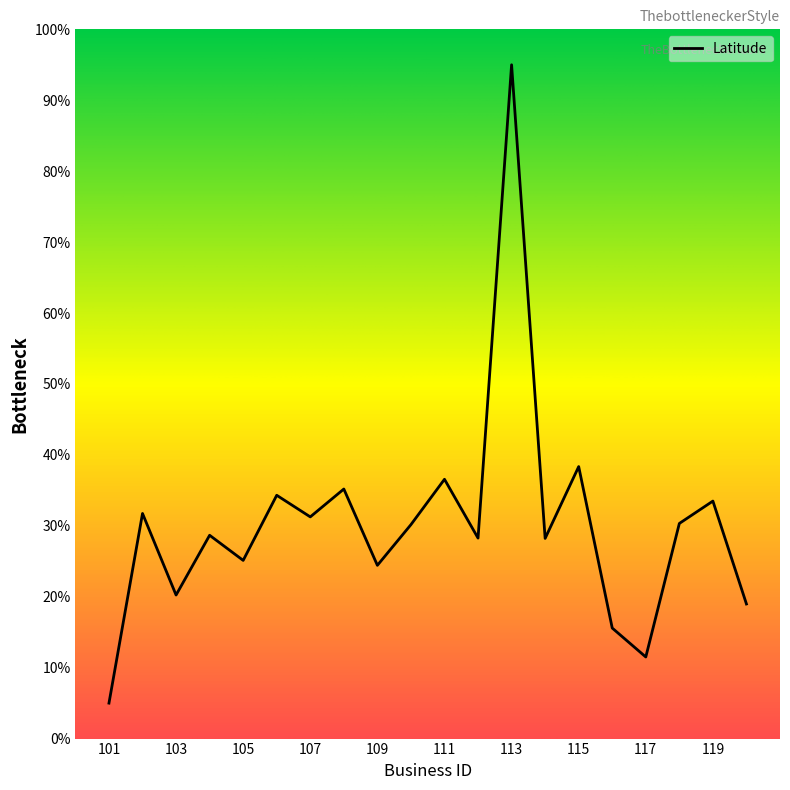

What is the greatest value displayed?

95.0